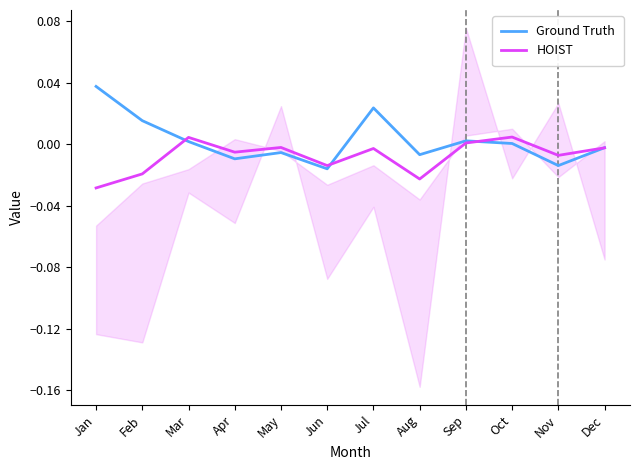

Where do Ground Truth and HOIST first cross each other?

Feb and Mar